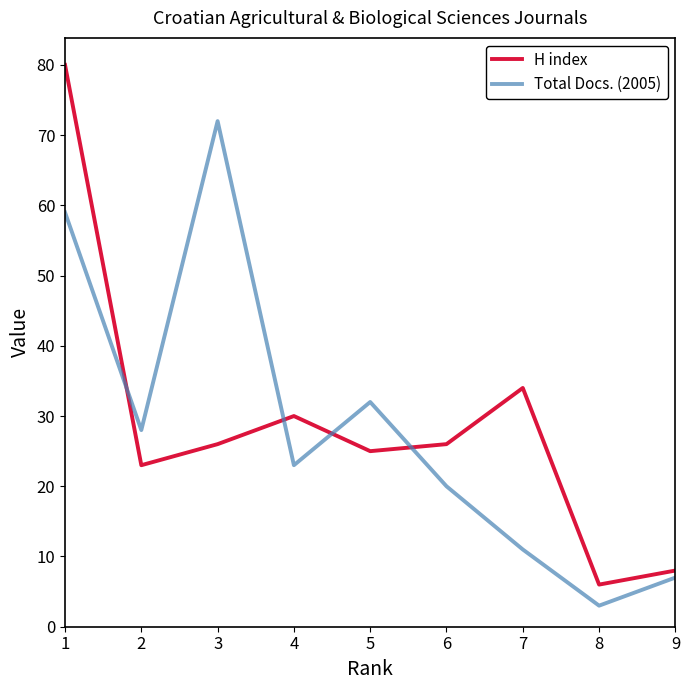

Read the Total Docs. (2005) value at 2, to the nearest 10.

30